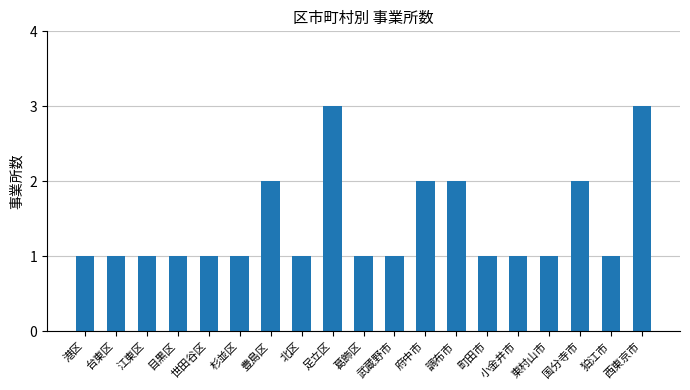

What is the label of the 2nd bar from the left?

台東区